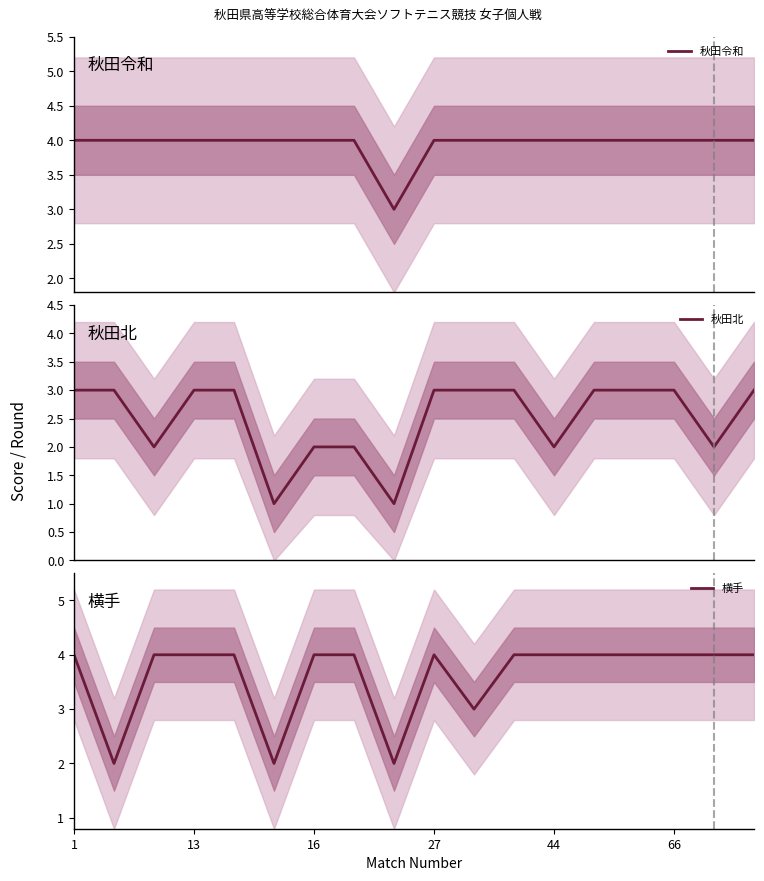

Which series has the largest total across all categories?

秋田令和